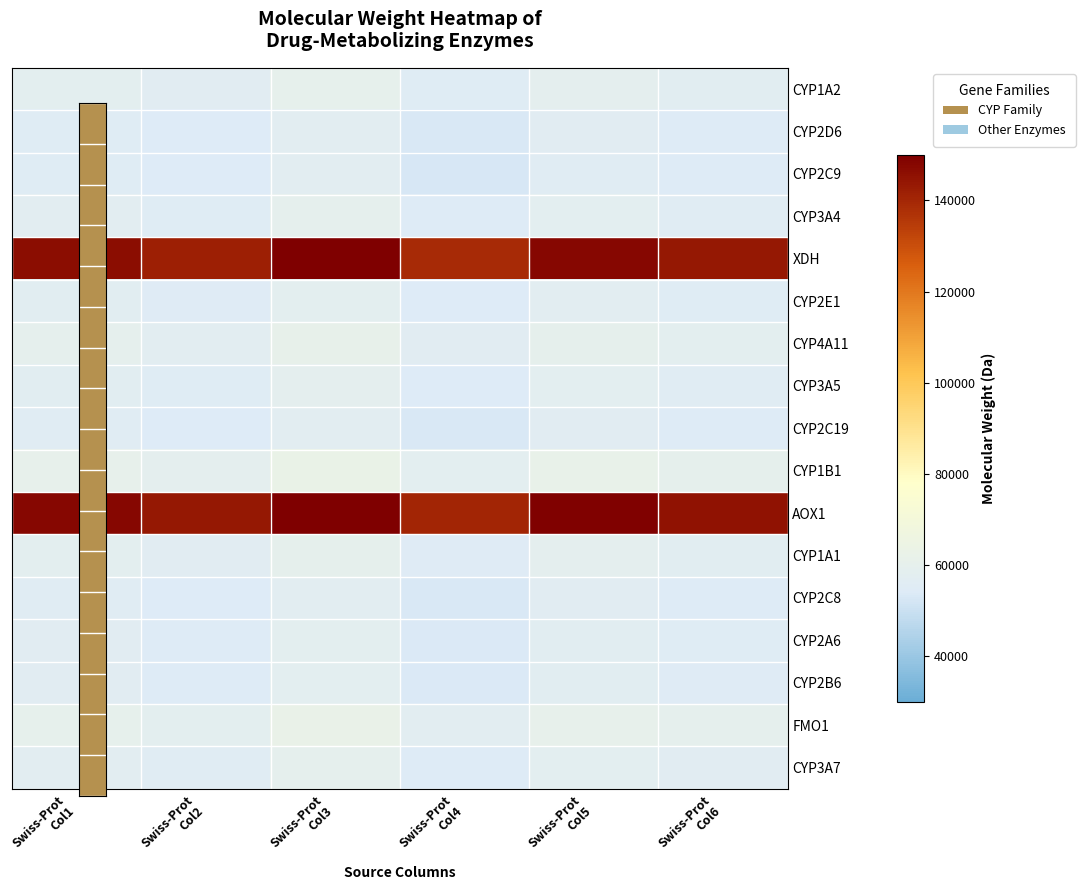

What is the total value across all series at Swiss-Prot
Col6?

1132934.2